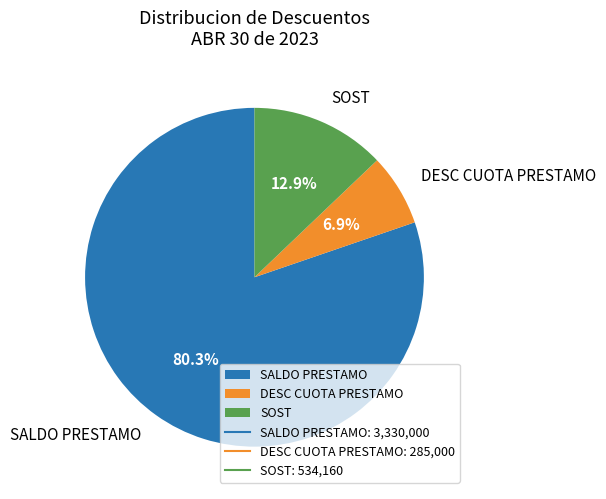

What is the total percentage of SALDO PRESTAMO and DESC CUOTA PRESTAMO?

87.1%